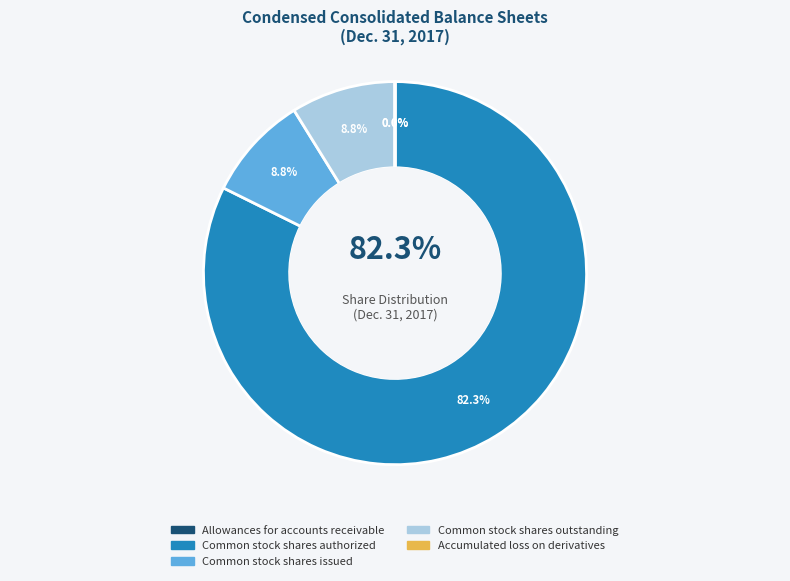

Is the sum of Common stock shares outstanding and Accumulated loss on derivatives tax greater than half?

No